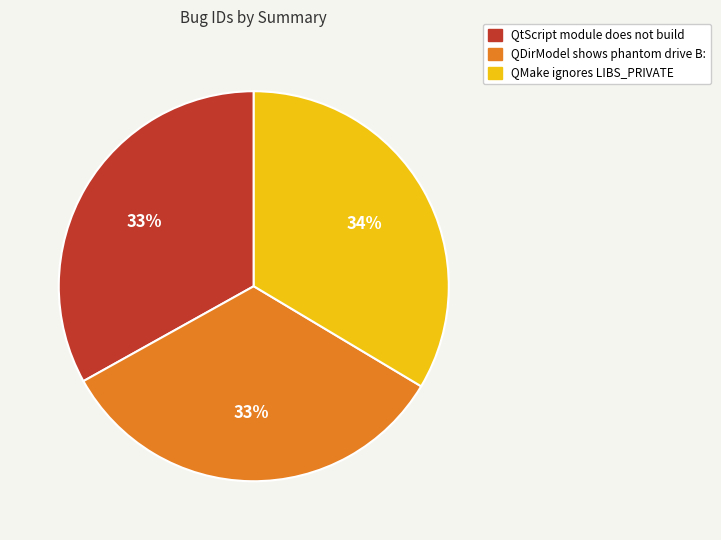

Approximately how many times larger is the value at QtScript module does not build compared to QDirModel shows phantom drive B:?

1.0